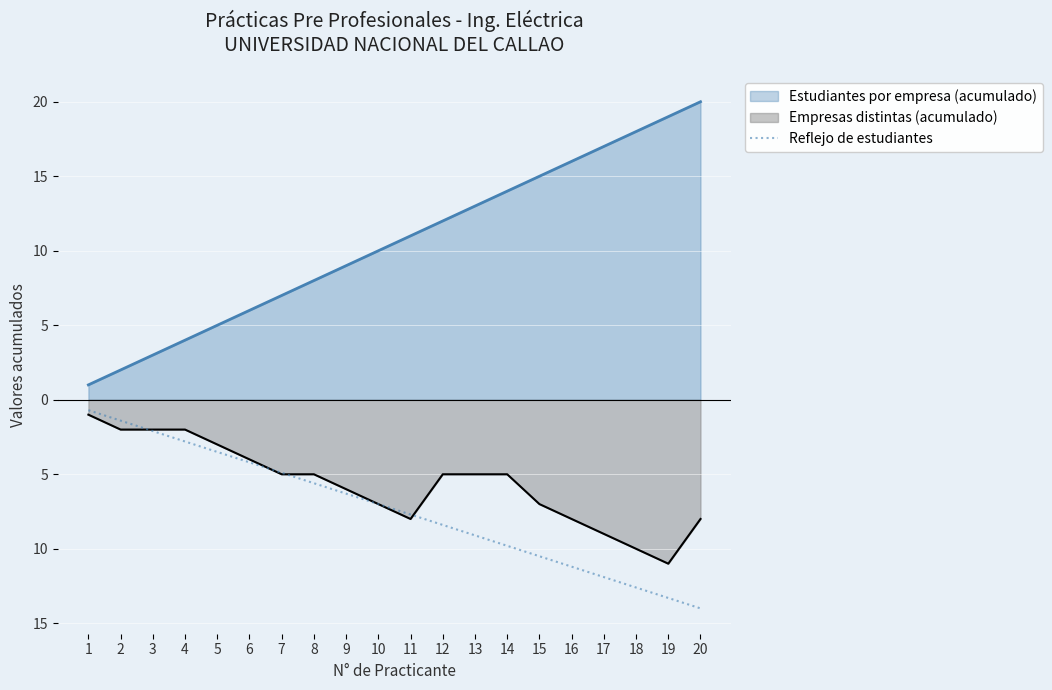

What is the smallest value displayed?

-14.0